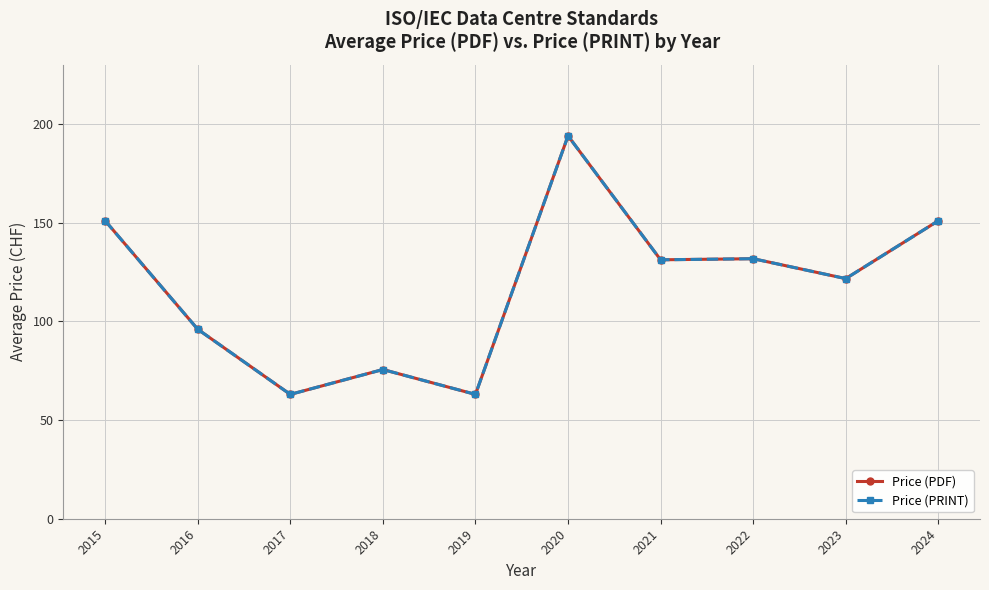

Is this an area chart (filled region under the line)?

No